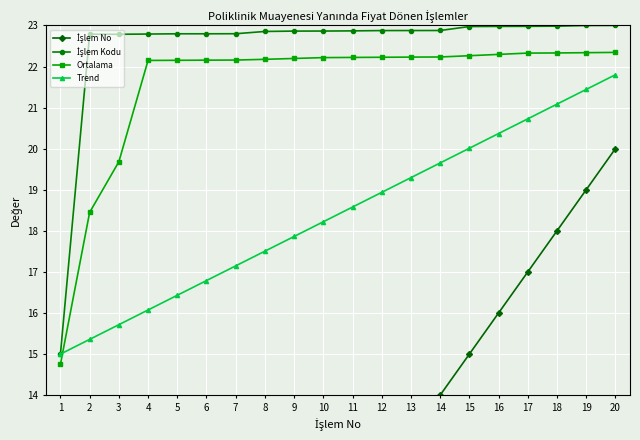

Reading left to right, extract all data points from this chart.

İşlem No: 1.0	2.0	3.0	4.0	5.0	6.0	7.0	8.0	9.0	10.0	11.0	12.0	13.0	14.0	15.0	16.0	17.0	18.0	19.0	20.0
İşlem Kodu: 15.0	22.8	22.8	22.8	22.8	22.8	22.8	22.9	22.9	22.9	22.9	22.9	22.9	22.9	23.0	23.0	23.0	23.0	23.0	23.0
Ortalama: 14.8	18.4	19.7	22.1	22.2	22.2	22.2	22.2	22.2	22.2	22.2	22.2	22.2	22.2	22.3	22.3	22.3	22.3	22.3	22.3
Trend: 15.0	15.4	15.7	16.1	16.4	16.8	17.1	17.5	17.9	18.2	18.6	18.9	19.3	19.7	20.0	20.4	20.7	21.1	21.4	21.8